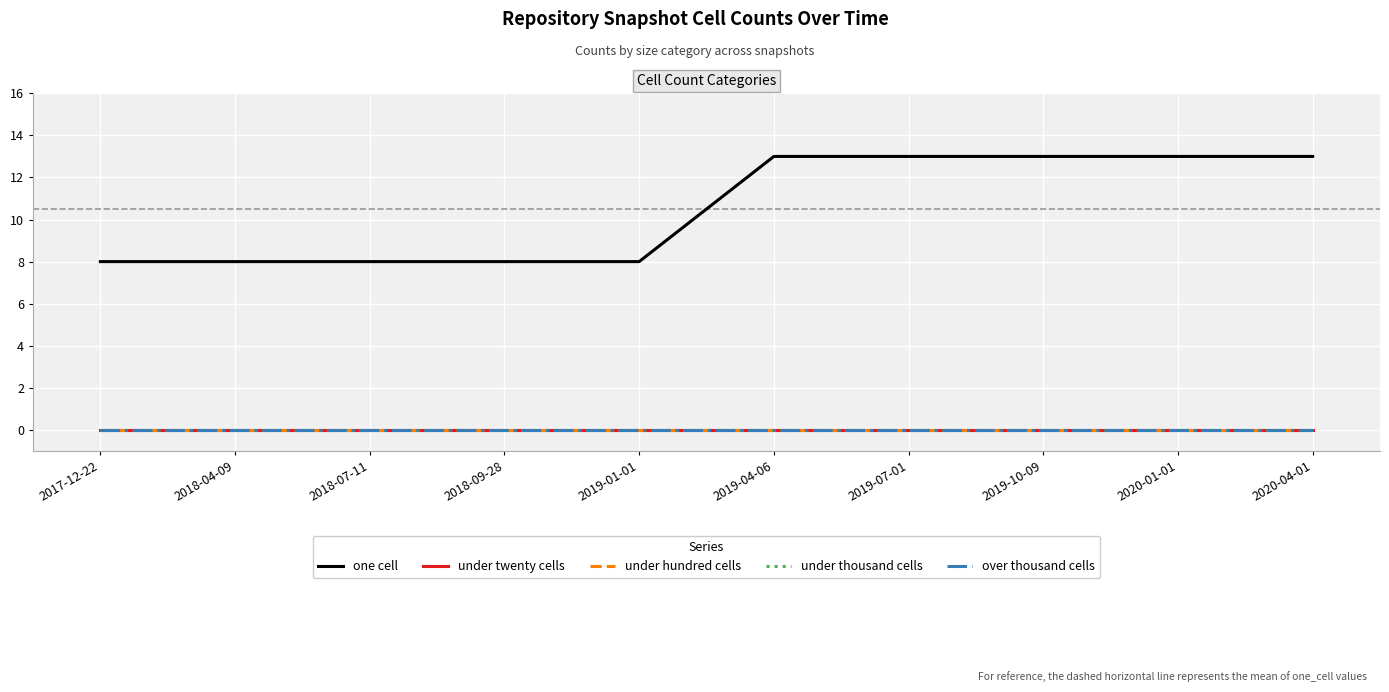

What is the spread (max minus min) of values at 2018-04-09?

8